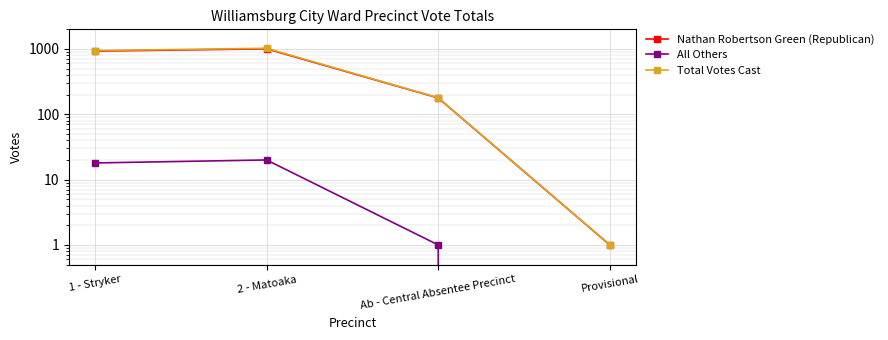

Reading right to left, transcribe all the data shown in this chart.

Nathan Robertson Green (Republican): 1	178	1005	928
All Others: 0	1	20	18
Total Votes Cast: 1	179	1025	946